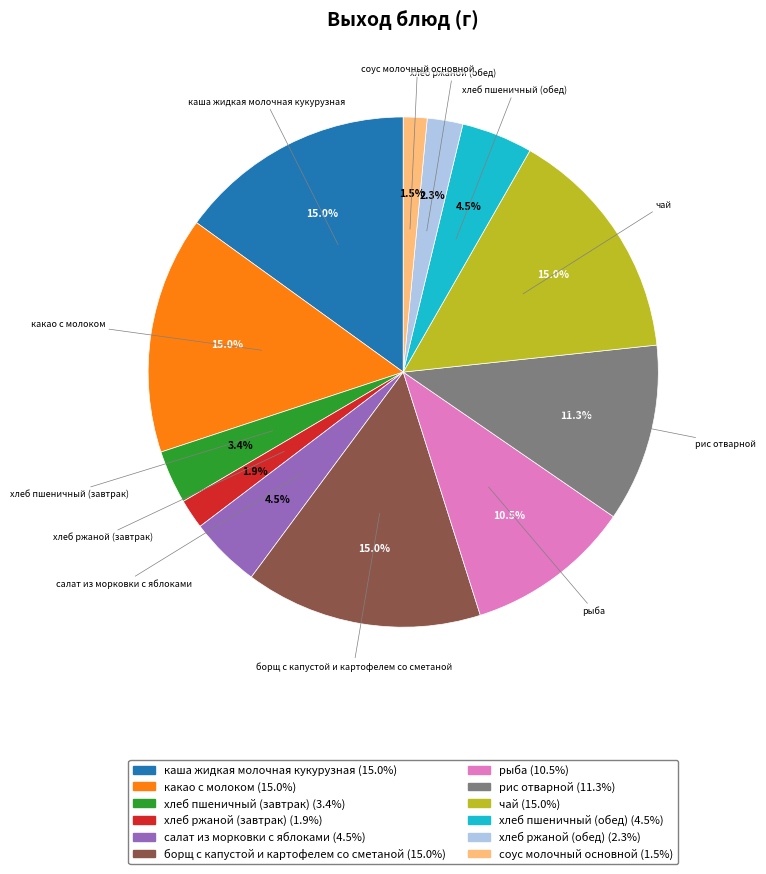

What percentage is NOT represented by каша жидкая молочная кукурузная?

85.0%